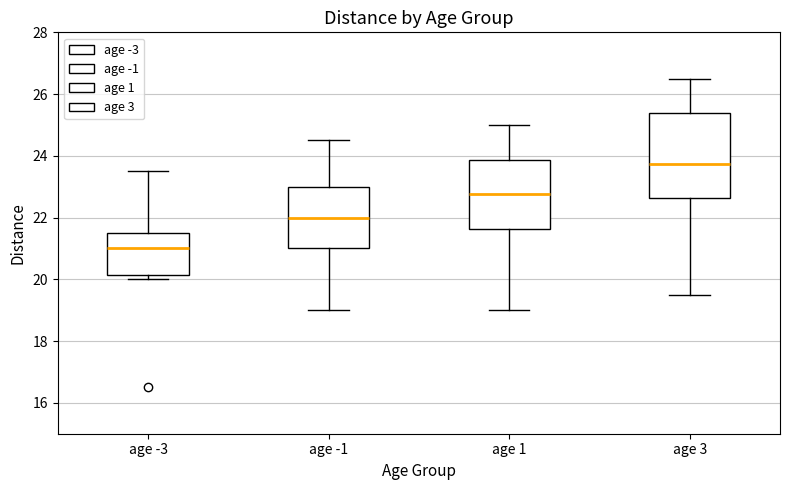

Which box is the tallest, from its lower edge to its upper edge?

age 3